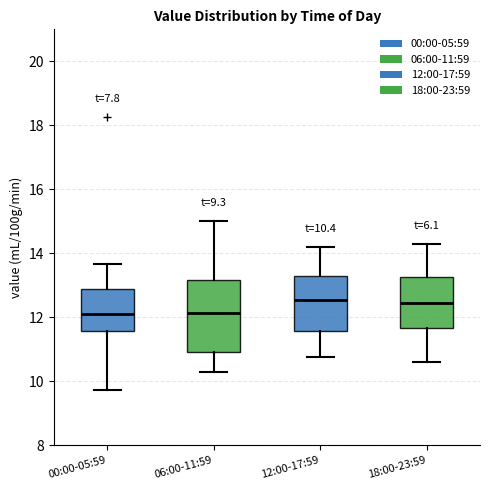

Comparing the boxes themselves (not the whiskers), which one is the tallest?

06:00-11:59